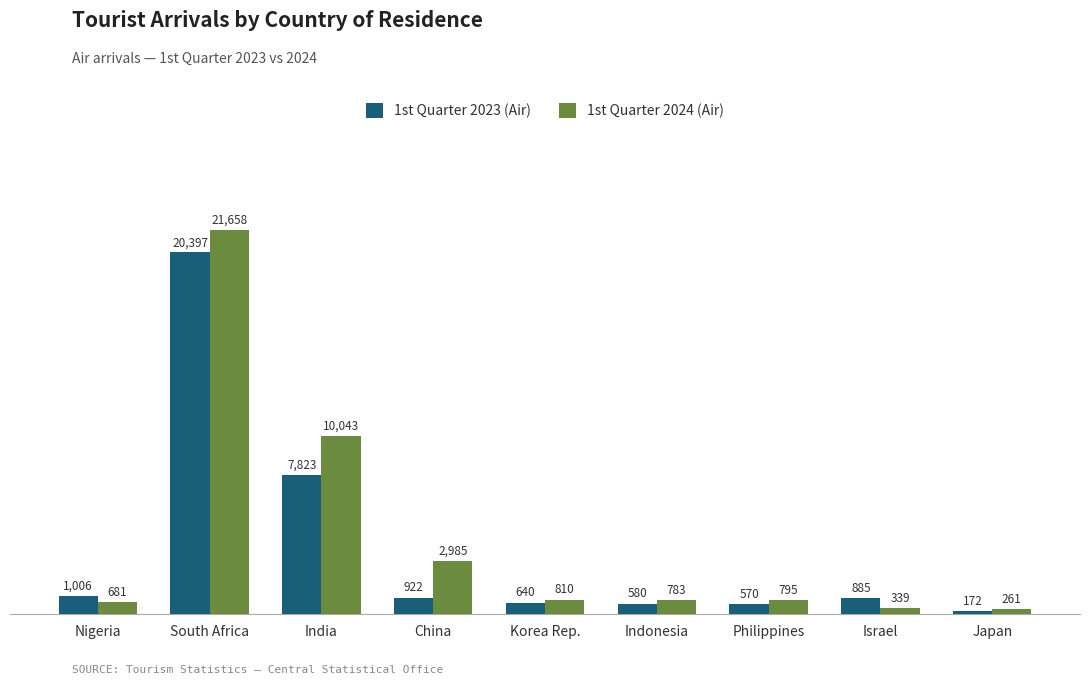

How many data points in 1st Quarter 2023 (Air) are less than 885?

4